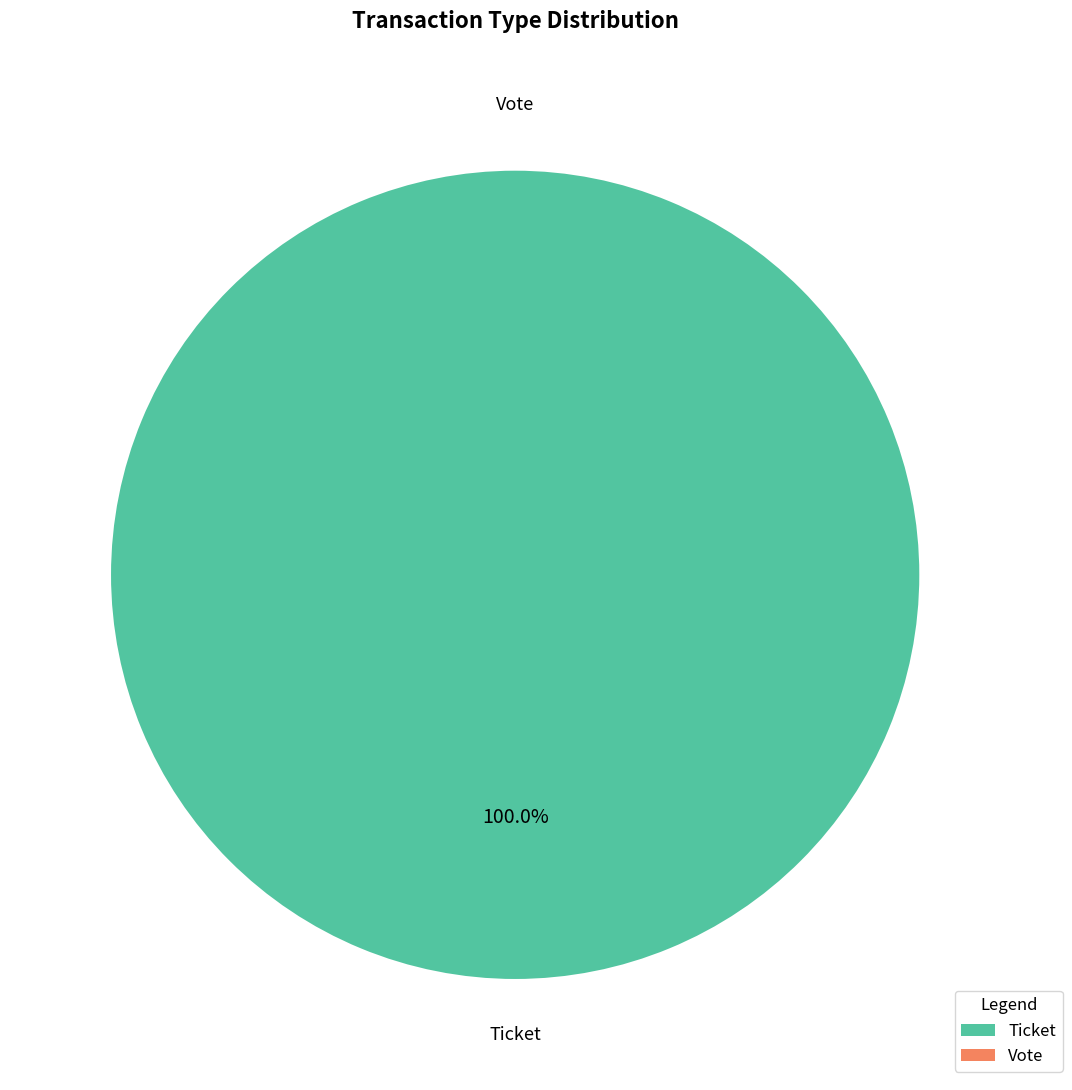

To the nearest percent, what percentage of the pie is Ticket?

100%